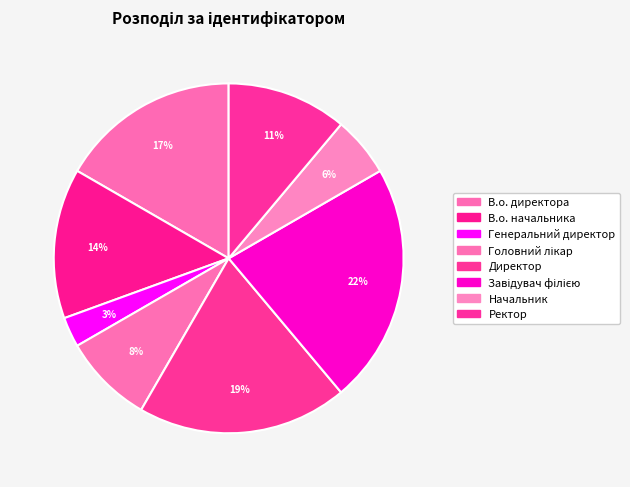

How many segments does this pie chart have?

8